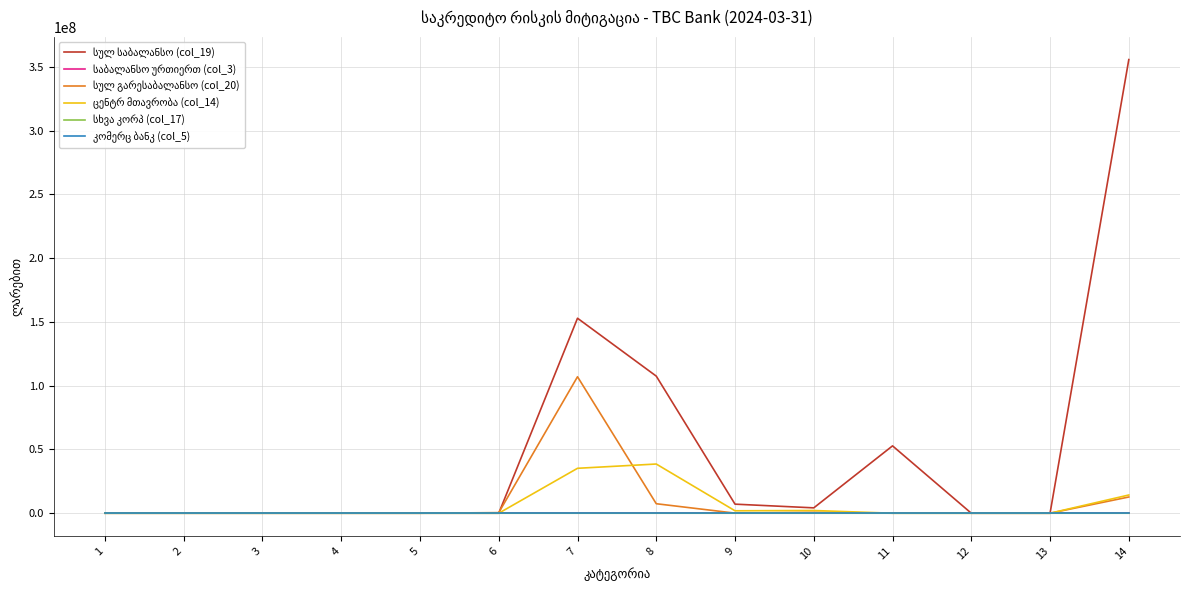

Which series changed the most between 4 and 13?

სულ საბალანსო (col_19)